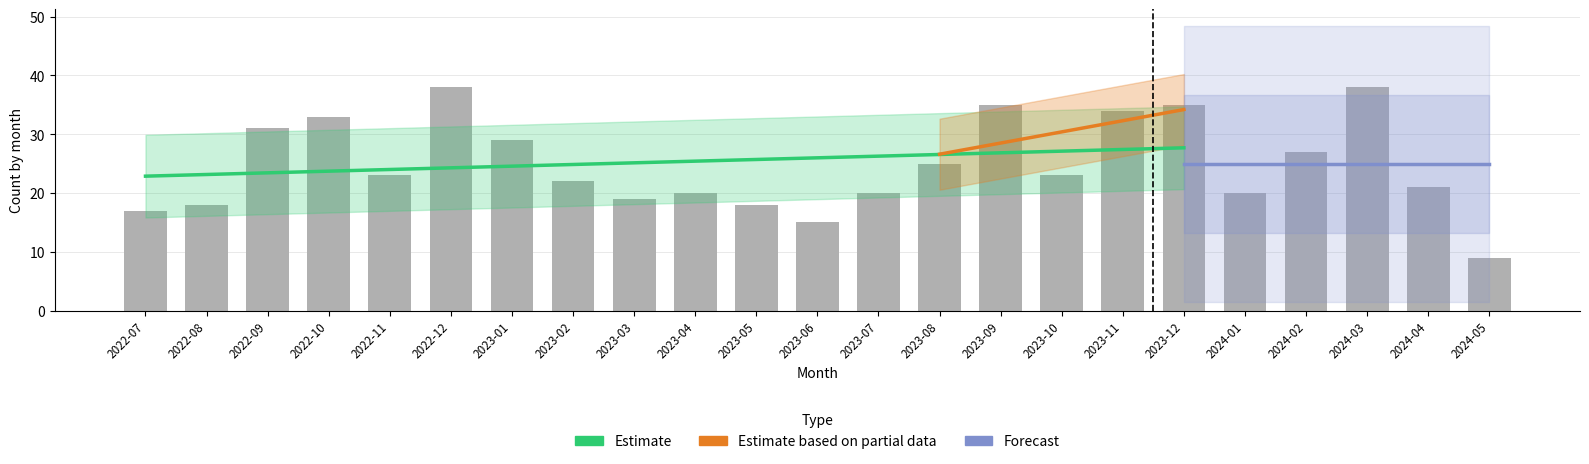

Does the chart contain any negative values?

No